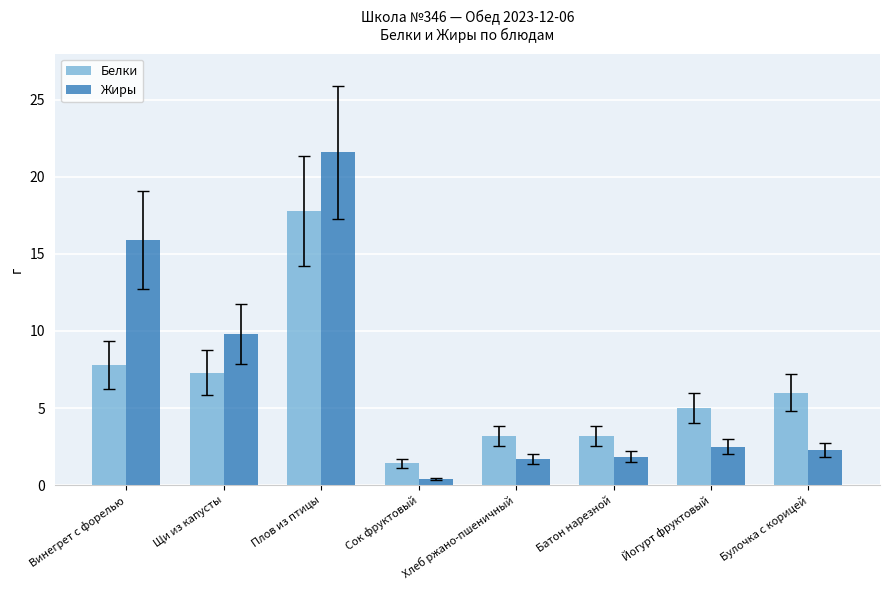

Which series has the widest spread of values?

Жиры